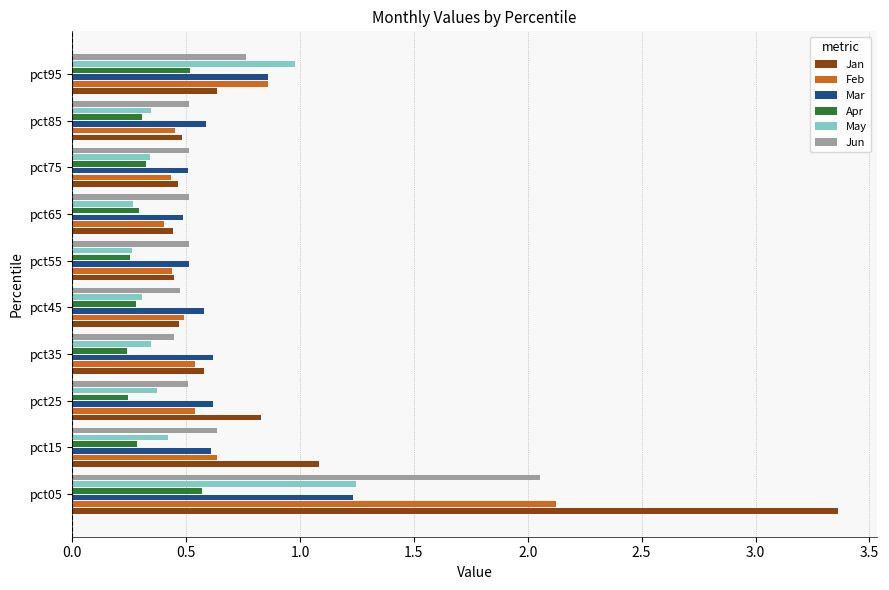

What are all the series names shown in the legend?

Jan, Feb, Mar, Apr, May, Jun